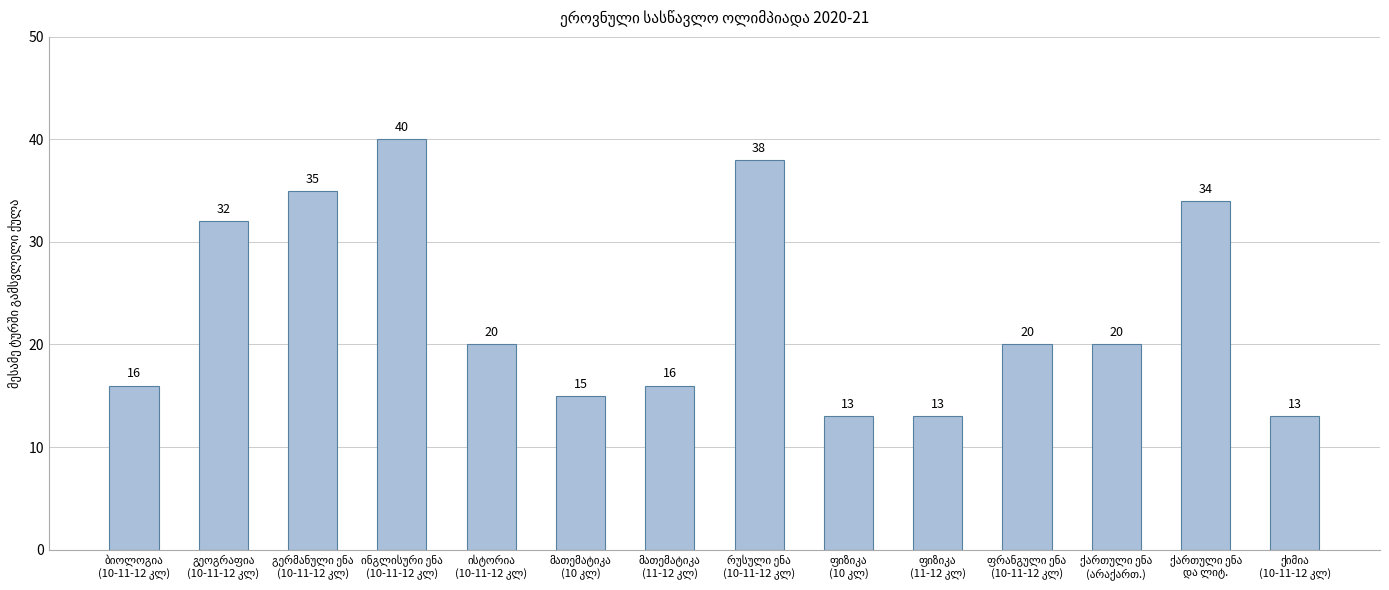

What is the value of the 2nd bar from the left?

32